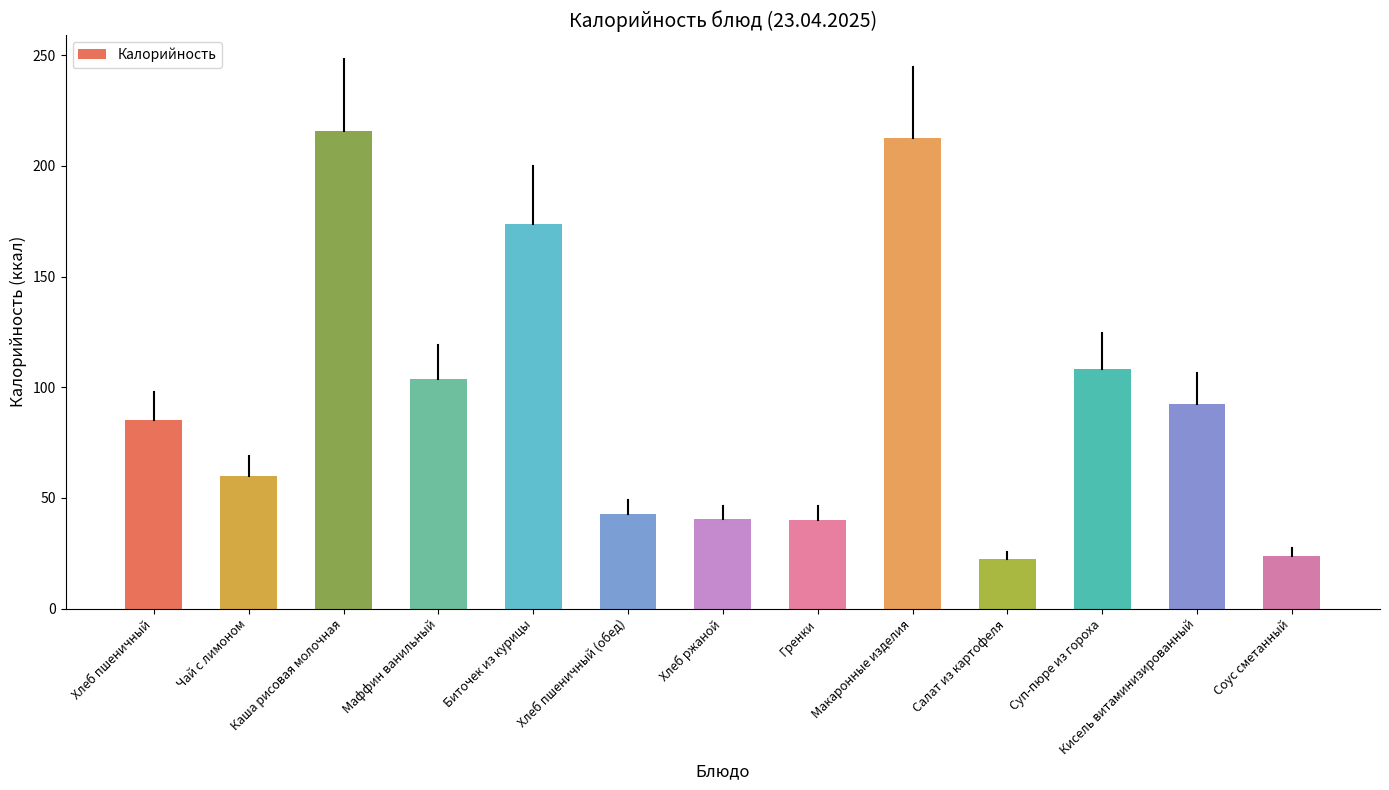

Are the bars horizontal?

No